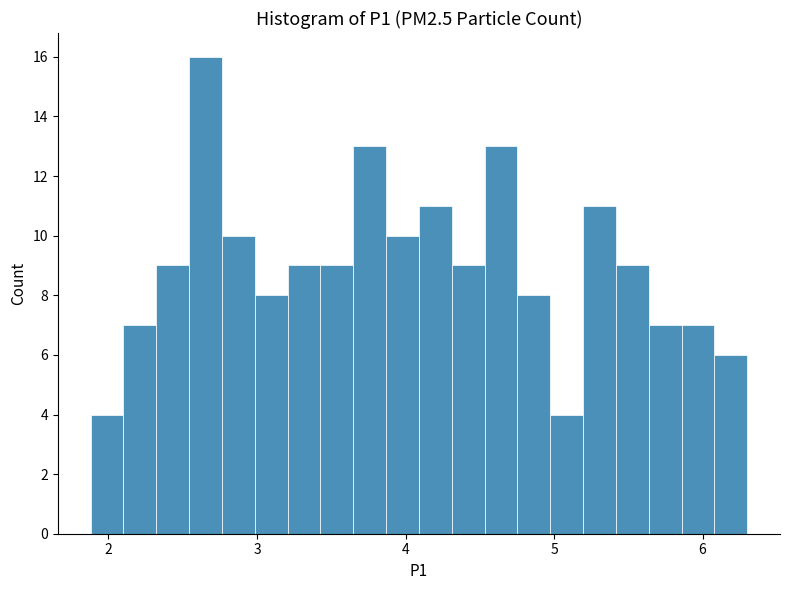

Around what value on the x-axis is the tallest bar? Give the approximate position of its centre, as read against the axis.

2.7